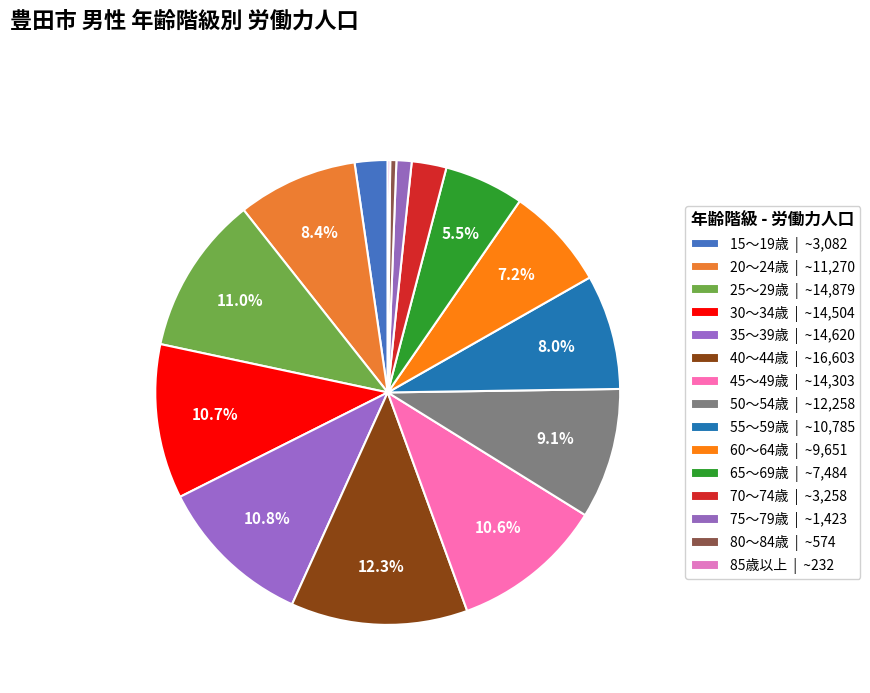

How many segments does this pie chart have?

15